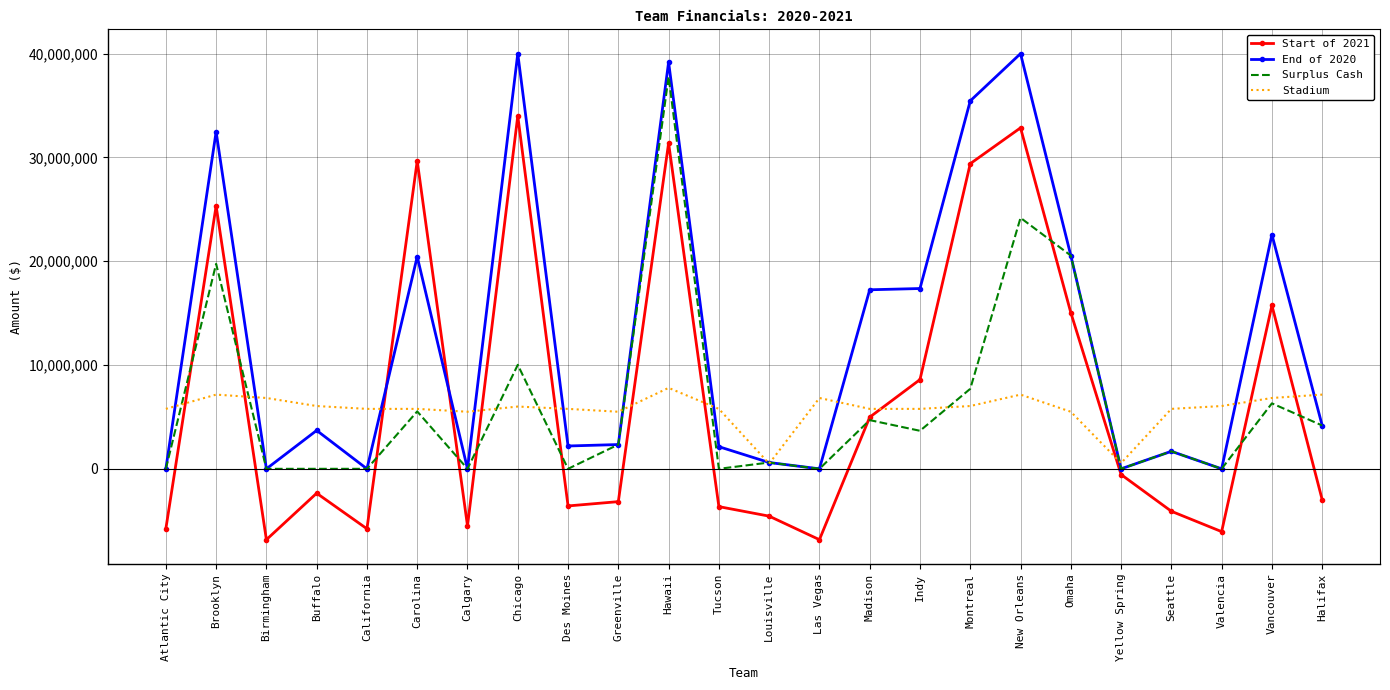

At how many categories does at least one series exceed 35134598?

4